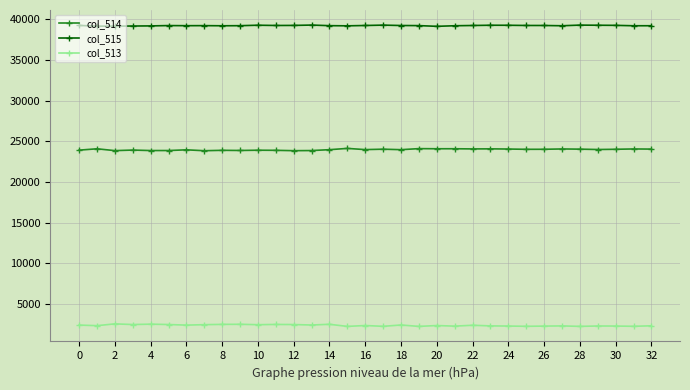

Which series has the largest total across all categories?

col_515